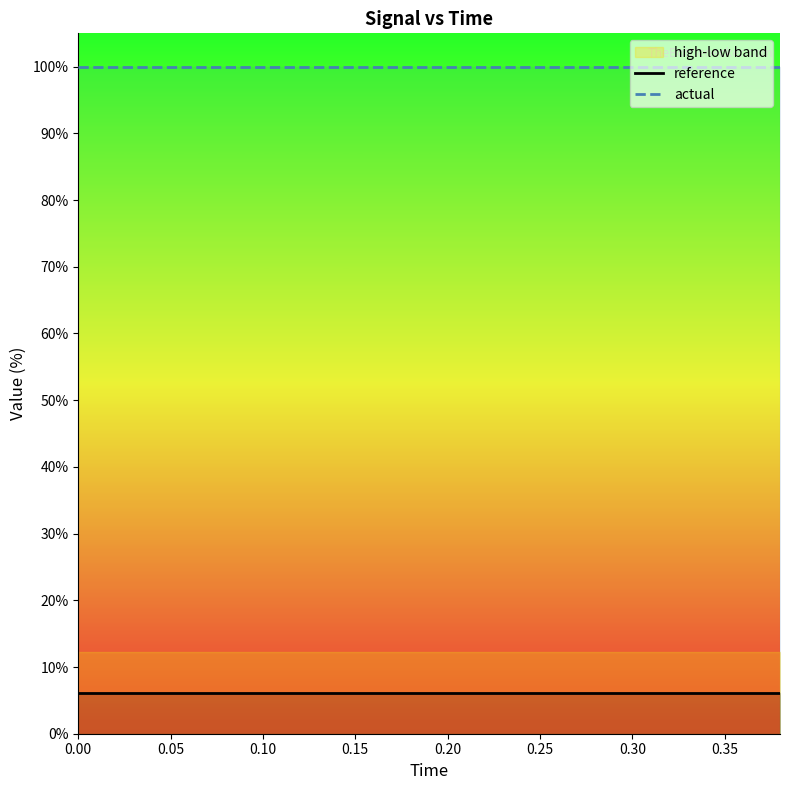

What is the label of the 14th point from the right?

0.30